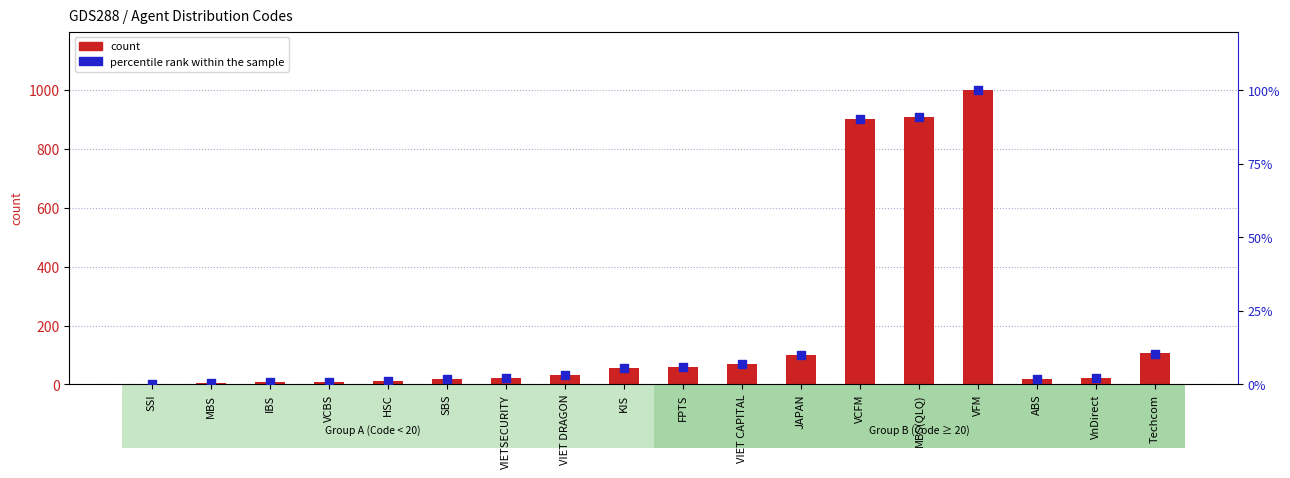

Is the value of count at Techcom greater than the value of percentile rank within the sample at JAPAN?

Yes